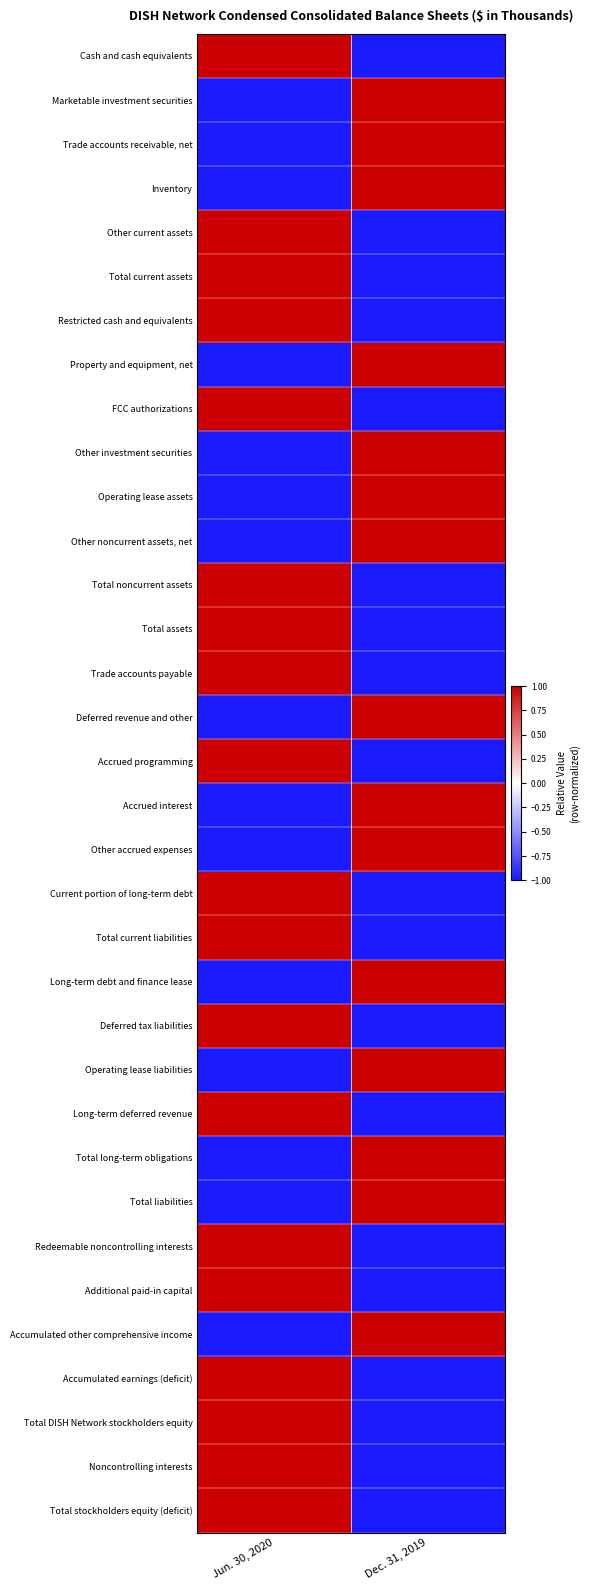

What is the maximum value shown in the chart?

1.0